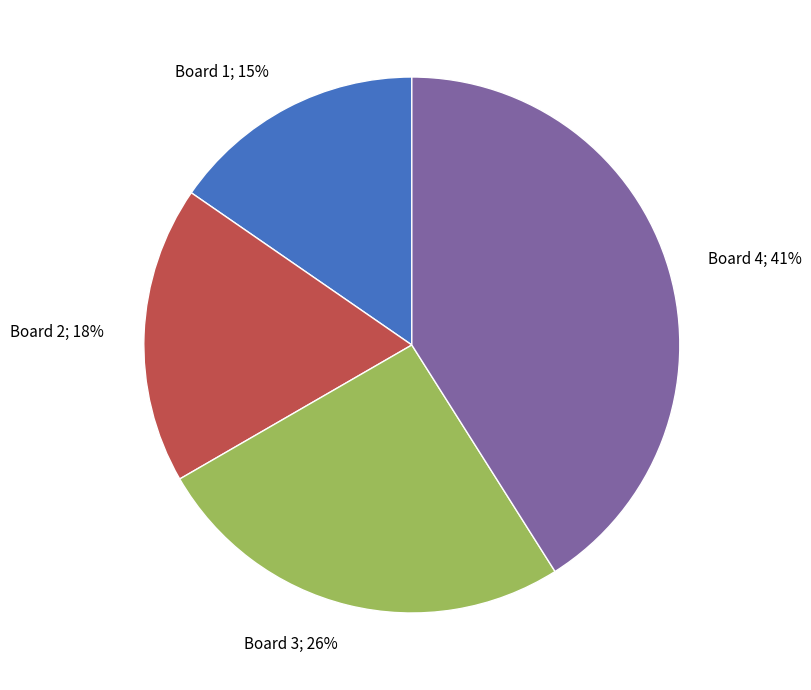

Do Board 2 and Board 1 together represent more than half of the pie?

No